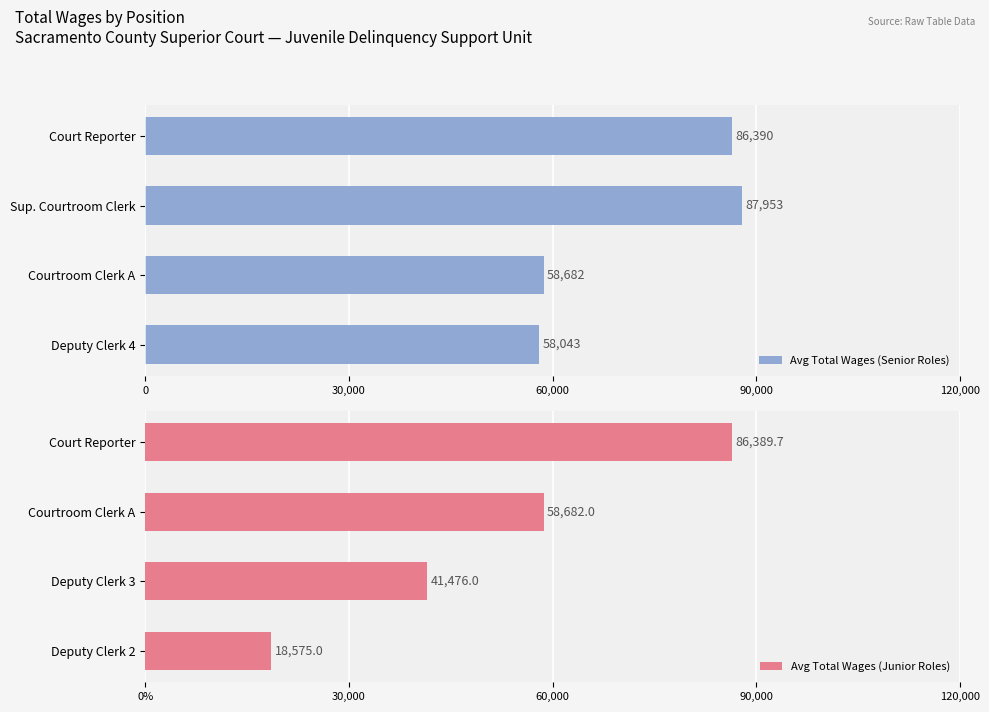

What value does the Avg Total Wages (Senior Roles) series have at Court Reporter?

86389.7